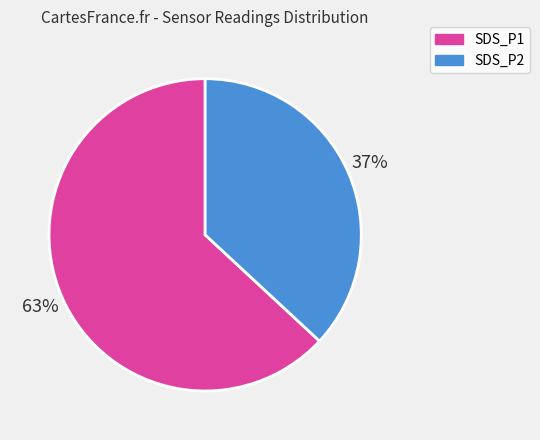

Which slice is the largest?

SDS_P1